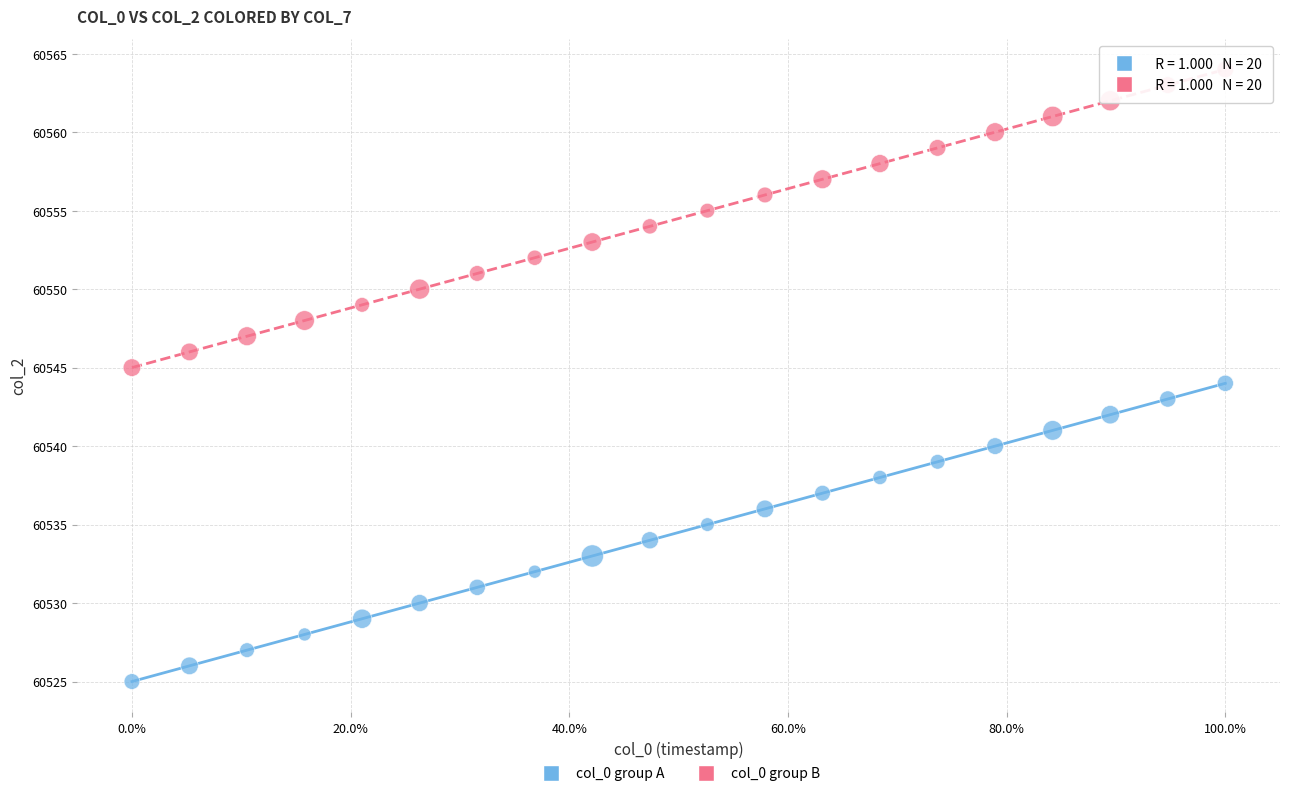

Which series reaches the minimum Y coordinate?

col_0 group A